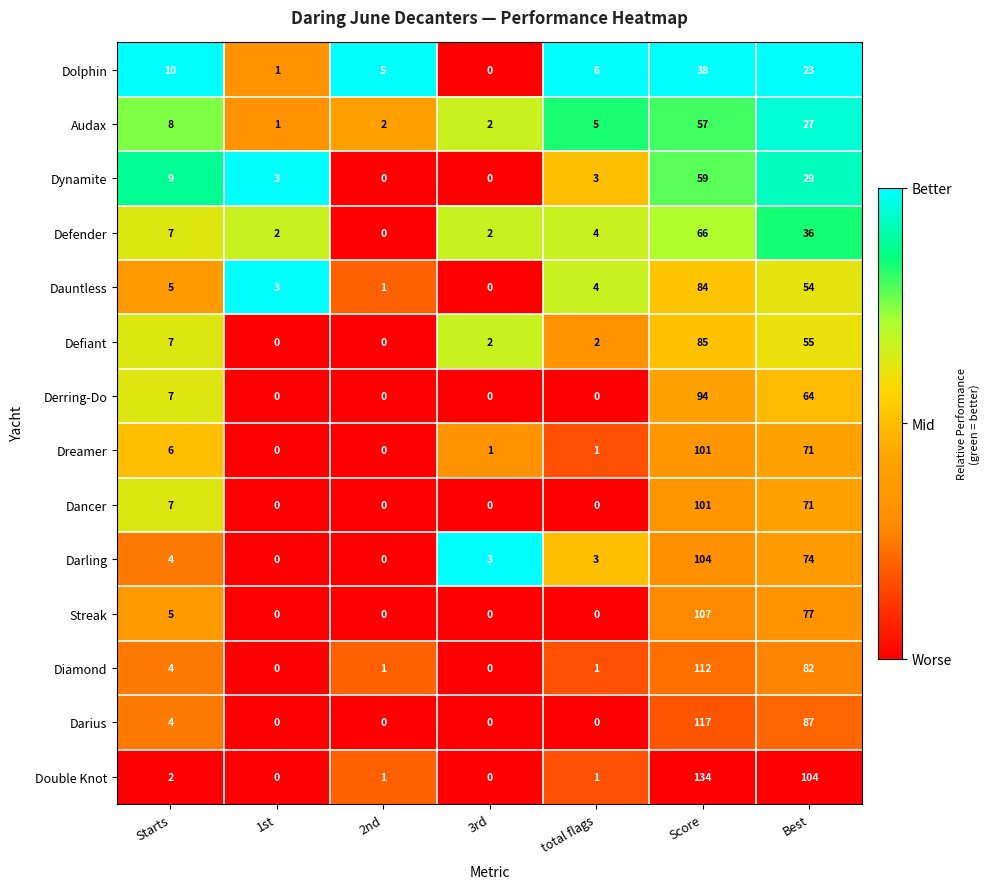

What is the difference between the highest and lowest values at 1st?

3